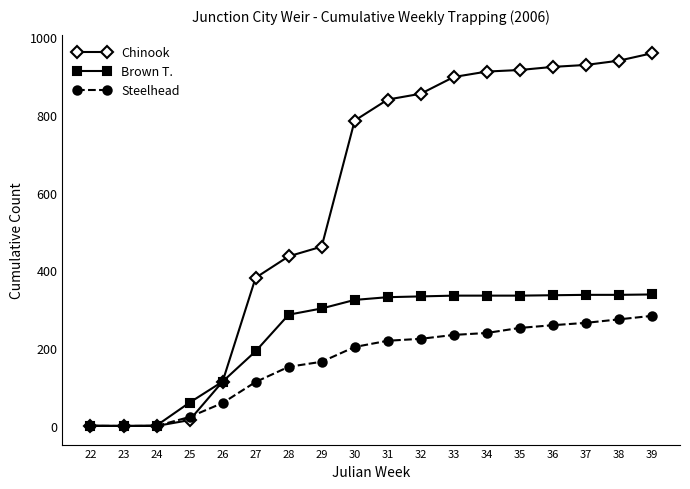

How many values in the Chinook series are below 839?

9